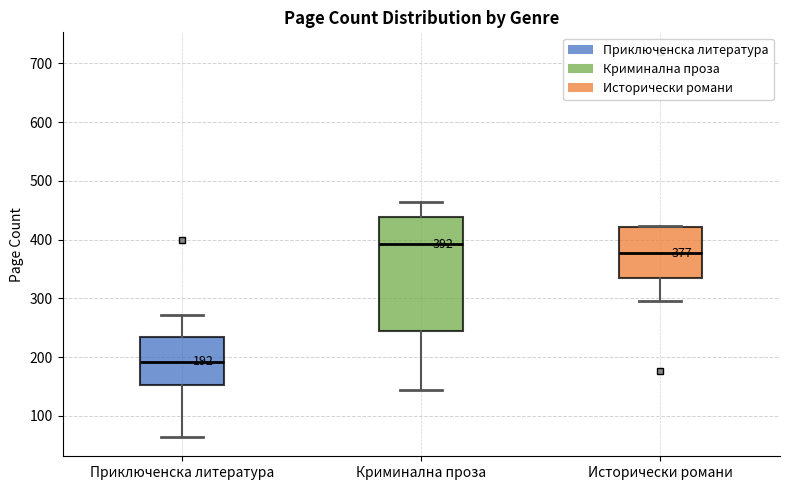

Which box has the lowest median line?

Приключенска литература